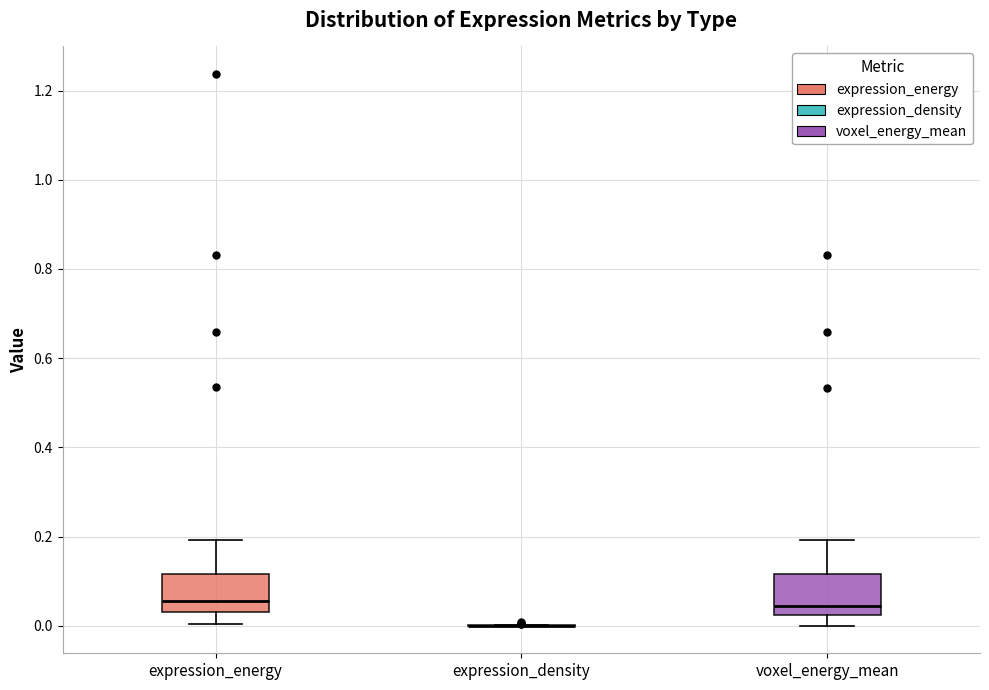

Reading left to right, read every box against the y-axis: the position of its median line, the range the box covers, and the ends of its whiskers. The values are not printed on the chart, so give them approximately, as read against the axis.

expression_energy: median 0.06, box 0.04 to 0.12, whiskers 0.00 to 0.20
expression_density: box collapsed to a line at 0.00, whiskers 0.00 to 0.00
voxel_energy_mean: median 0.04, box 0.02 to 0.12, whiskers 0.00 to 0.20